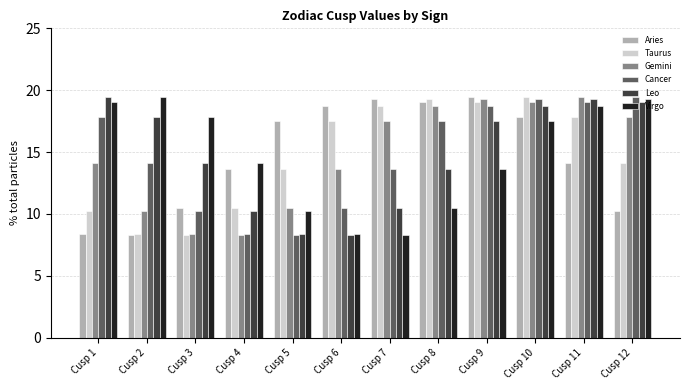

Reading left to right, what are all the values shown in this chart?

Aries: Cusp 1=8.3	Cusp 2=8.3	Cusp 3=10.5	Cusp 4=13.6	Cusp 5=17.5	Cusp 6=18.7	Cusp 7=19.3	Cusp 8=19.1	Cusp 9=19.4	Cusp 10=17.9	Cusp 11=14.1	Cusp 12=10.3
Taurus: Cusp 1=10.3	Cusp 2=8.3	Cusp 3=8.3	Cusp 4=10.5	Cusp 5=13.6	Cusp 6=17.5	Cusp 7=18.7	Cusp 8=19.3	Cusp 9=19.1	Cusp 10=19.4	Cusp 11=17.9	Cusp 12=14.1
Gemini: Cusp 1=14.1	Cusp 2=10.3	Cusp 3=8.3	Cusp 4=8.3	Cusp 5=10.5	Cusp 6=13.6	Cusp 7=17.5	Cusp 8=18.7	Cusp 9=19.3	Cusp 10=19.1	Cusp 11=19.4	Cusp 12=17.9
Cancer: Cusp 1=17.9	Cusp 2=14.1	Cusp 3=10.3	Cusp 4=8.3	Cusp 5=8.3	Cusp 6=10.5	Cusp 7=13.6	Cusp 8=17.5	Cusp 9=18.7	Cusp 10=19.3	Cusp 11=19.1	Cusp 12=19.4
Leo: Cusp 1=19.4	Cusp 2=17.9	Cusp 3=14.1	Cusp 4=10.3	Cusp 5=8.3	Cusp 6=8.3	Cusp 7=10.5	Cusp 8=13.6	Cusp 9=17.5	Cusp 10=18.7	Cusp 11=19.3	Cusp 12=19.1
Virgo: Cusp 1=19.1	Cusp 2=19.4	Cusp 3=17.9	Cusp 4=14.1	Cusp 5=10.3	Cusp 6=8.3	Cusp 7=8.3	Cusp 8=10.5	Cusp 9=13.6	Cusp 10=17.5	Cusp 11=18.7	Cusp 12=19.3